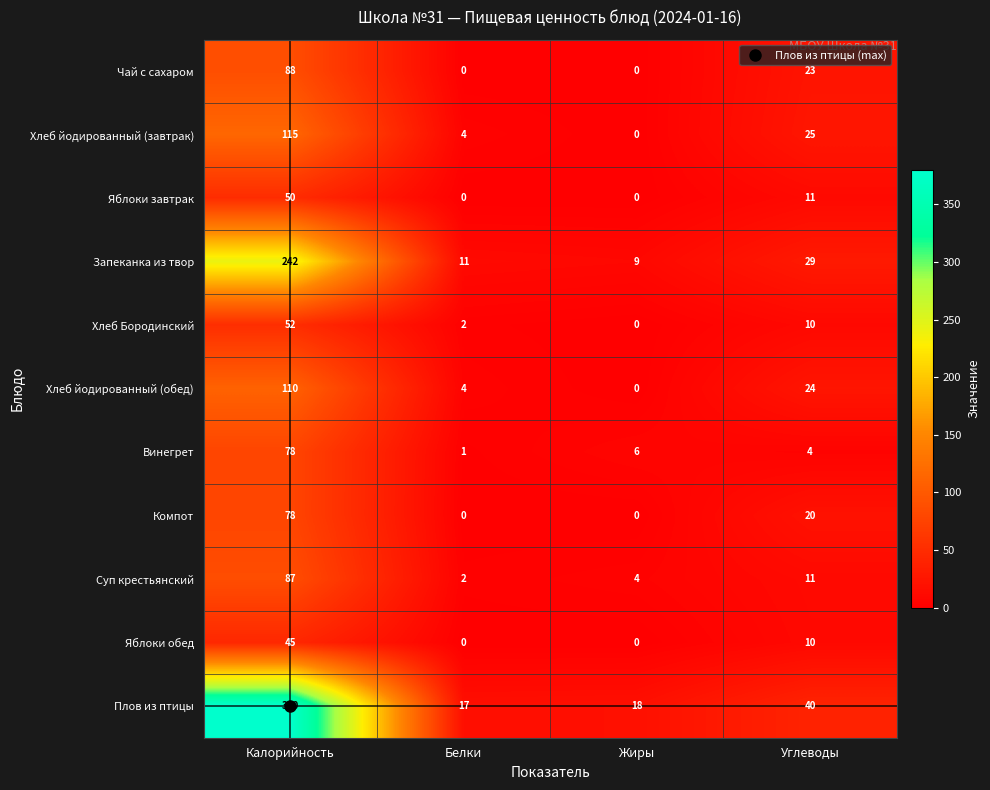

List the labels in order of Хлеб Бородинский value, smallest first.

Жиры, Белки, Углеводы, Калорийность